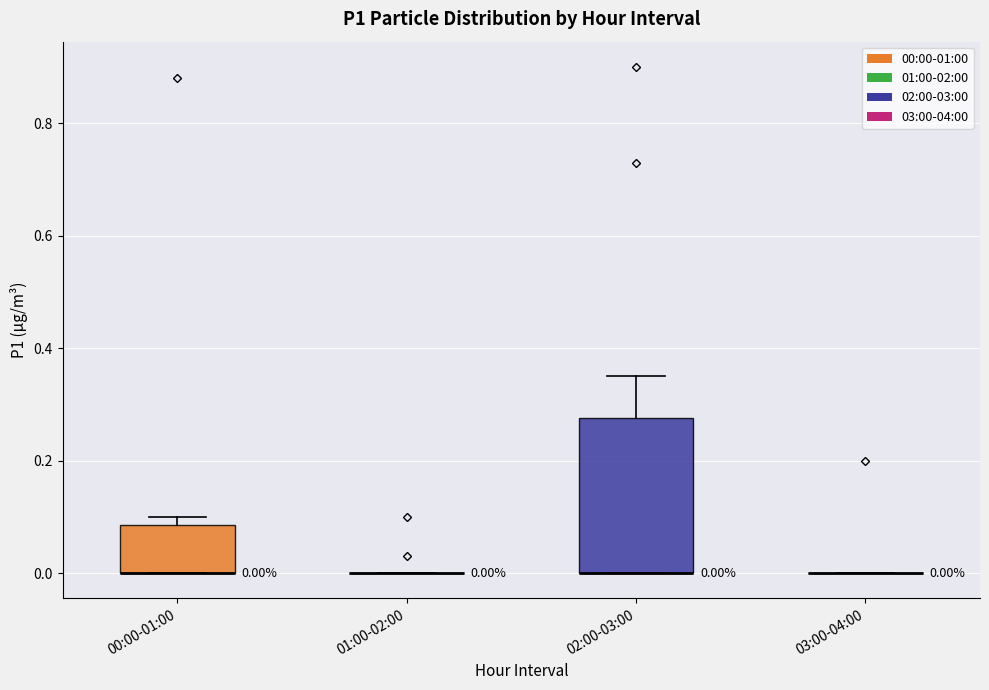

Comparing the boxes themselves (not the whiskers), which one is the tallest?

02:00-03:00